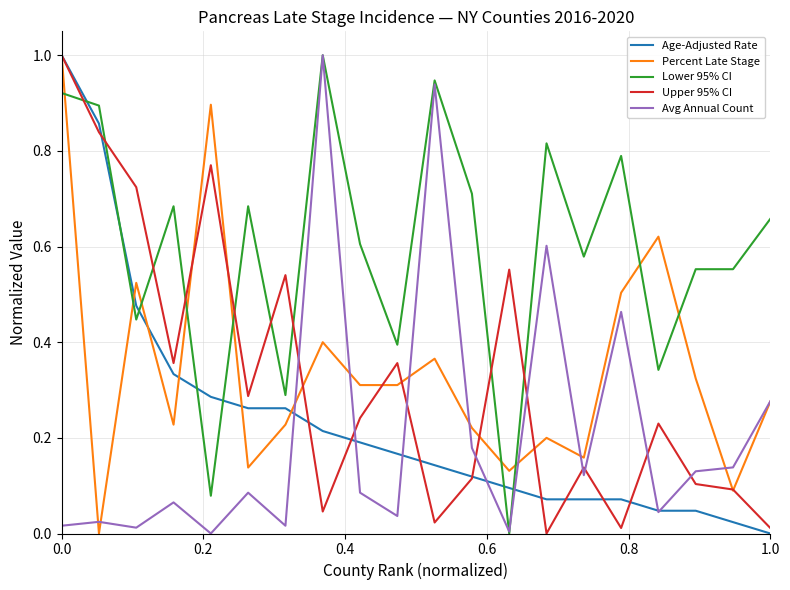

Which series has the largest total across all categories?

Lower 95% CI